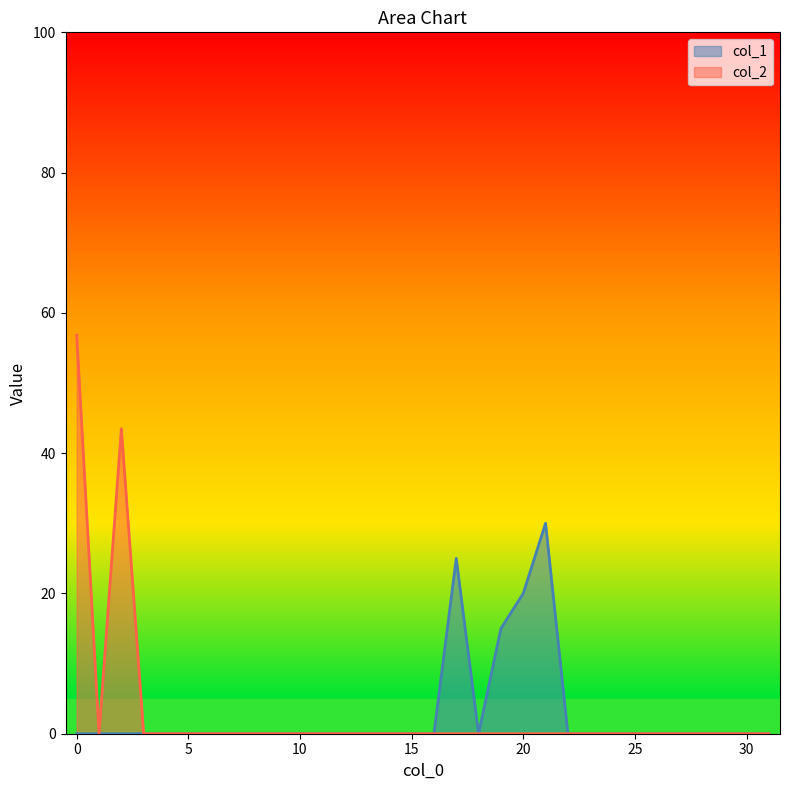

Reading left to right, list all the values displayed in this chart.

col_1: 0.0	0.0	0.0	0.0	0.0	0.0	0.0	0.0	0.0	0.0	0.0	0.0	0.0	0.0	0.0	0.0	0.0	25.0	0.0	15.0	20.0	30.0	0.0	0.0	0.0	0.0	0.0	0.0	0.0	0.0	0.0	0.0
col_2: 56.8	0.0	43.5	0.0	0.0	0.0	0.0	0.0	0.0	0.0	0.0	0.0	0.0	0.0	0.0	0.0	0.0	0.0	0.0	0.0	0.0	0.0	0.0	0.0	0.0	0.0	0.0	0.0	0.0	0.0	0.0	0.0